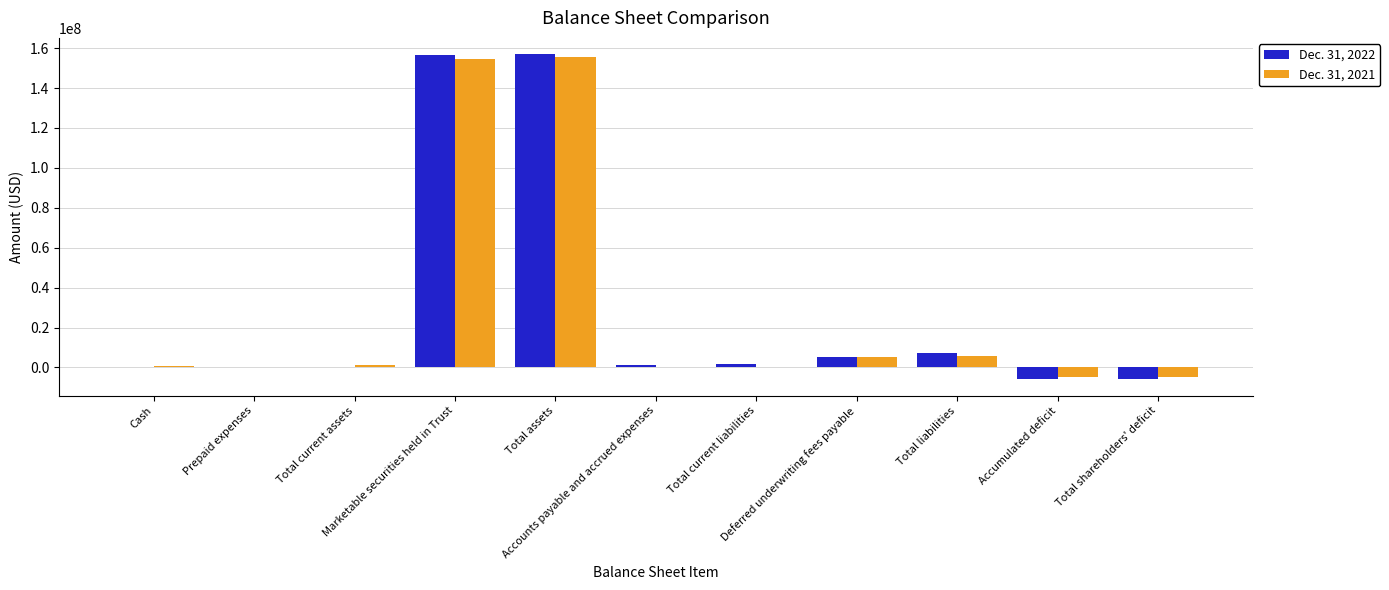

The value of Dec. 31, 2022 at Marketable securities held in Trust is 156693598. True or false?

True